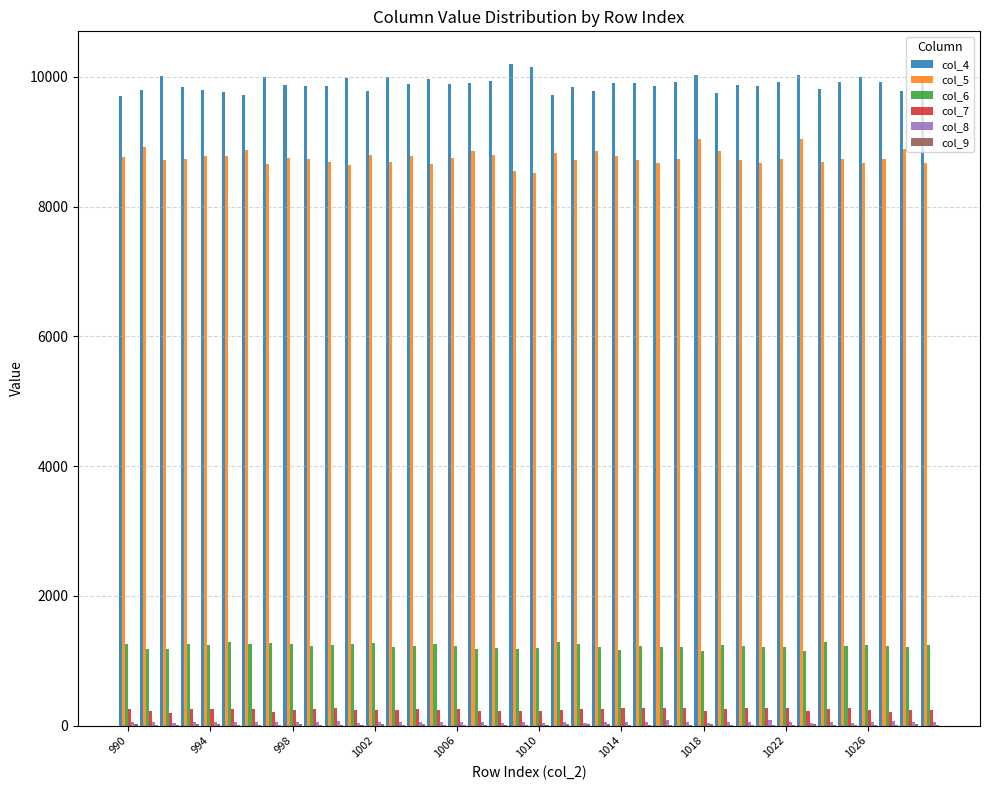

How many series are shown in this chart?

6